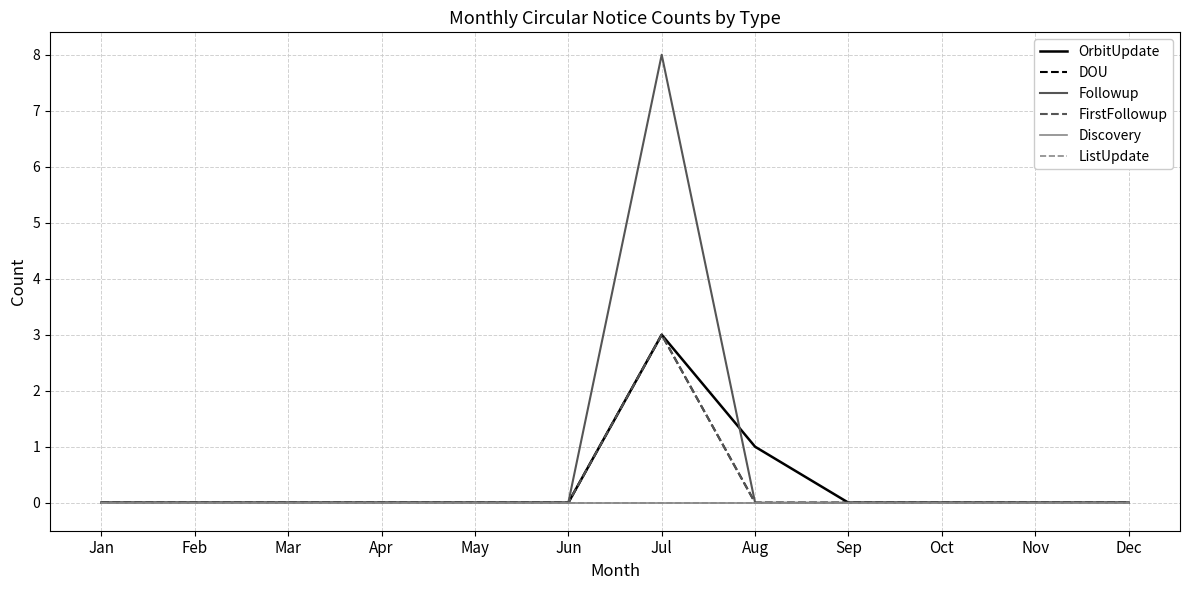

Which series has the largest total across all categories?

Followup